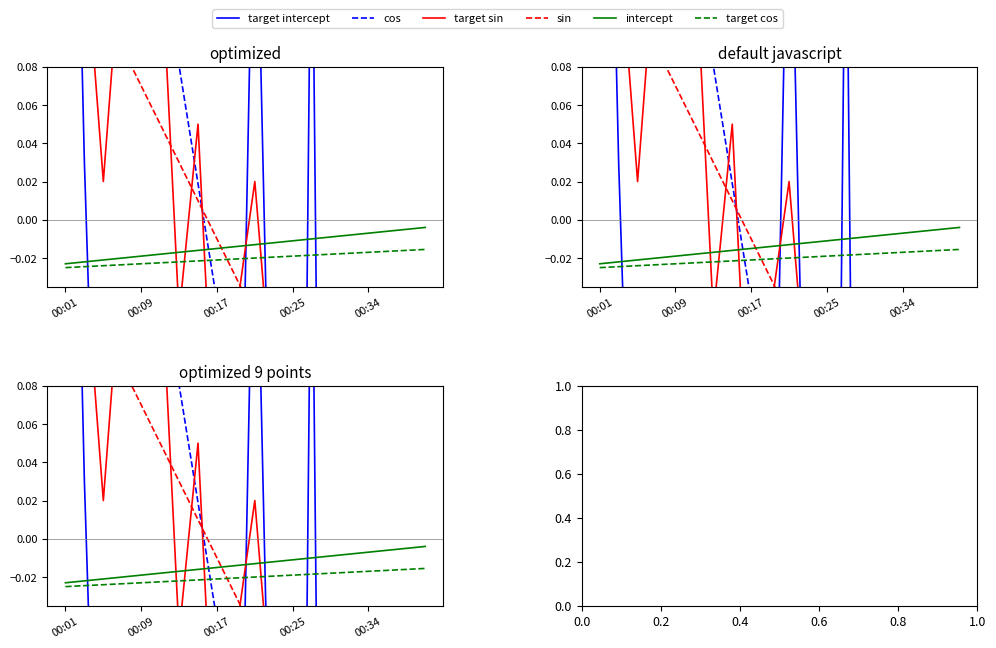

What is the greatest value displayed?

0.5